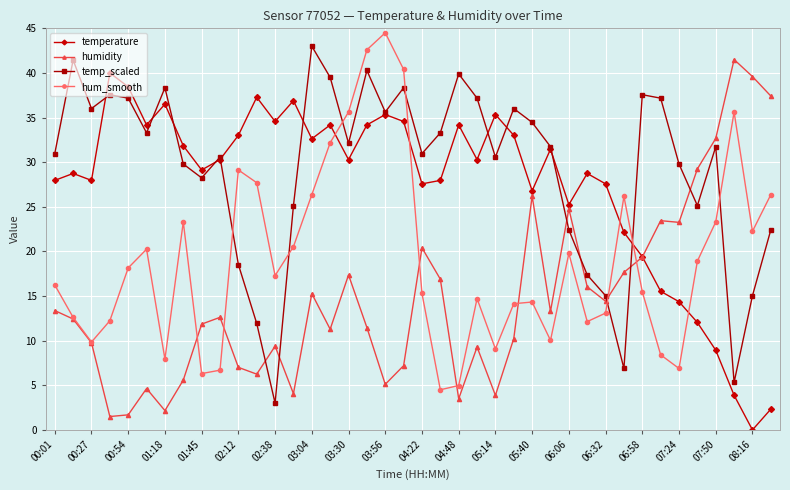

Which series ends up on top after the final intersection of temperature and temp_scaled?

temp_scaled